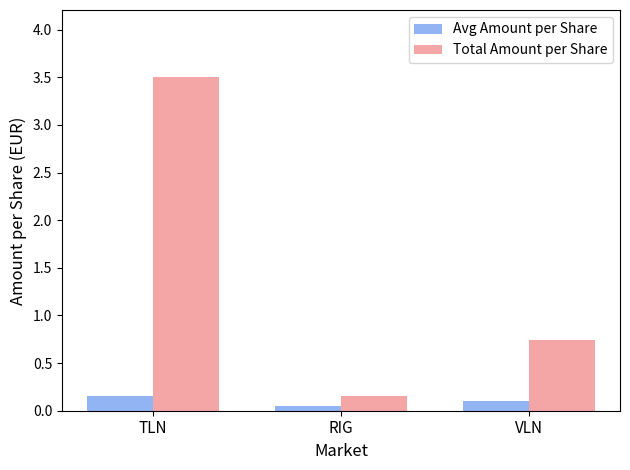

Which category has the lowest value in the Total Amount per Share series?

RIG